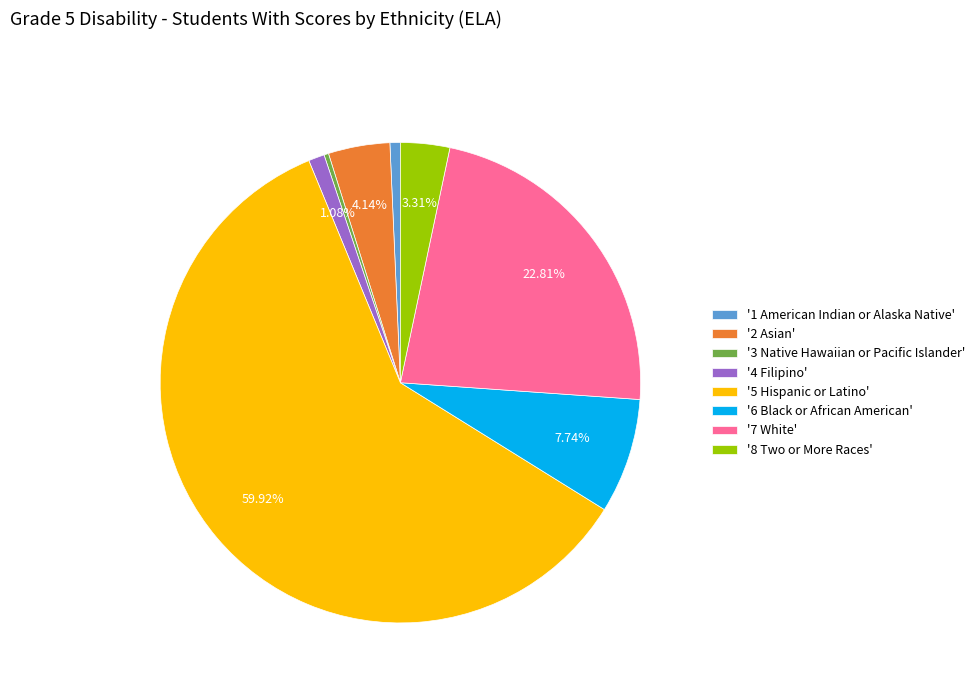

Is there a majority slice in this chart?

Yes